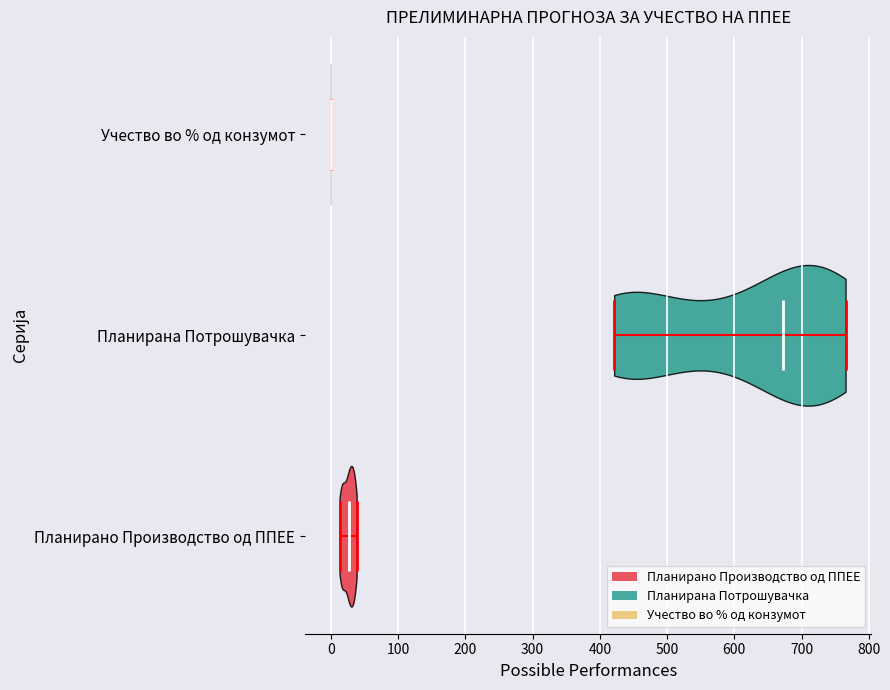

Reading bottom to top, read every violin against the x-axis: where its median line is, and the lowest and highest points it reaches. The values are not printed on the chart, so give them approximately, as read against the axis.

Планирано Производство од ППЕЕ: median line 30, lowest point 10, highest point 40
Планирана Потрошувачка: median line 670, lowest point 420, highest point 770
Учество во % од конзумот: median line 0, lowest point 0, highest point 0